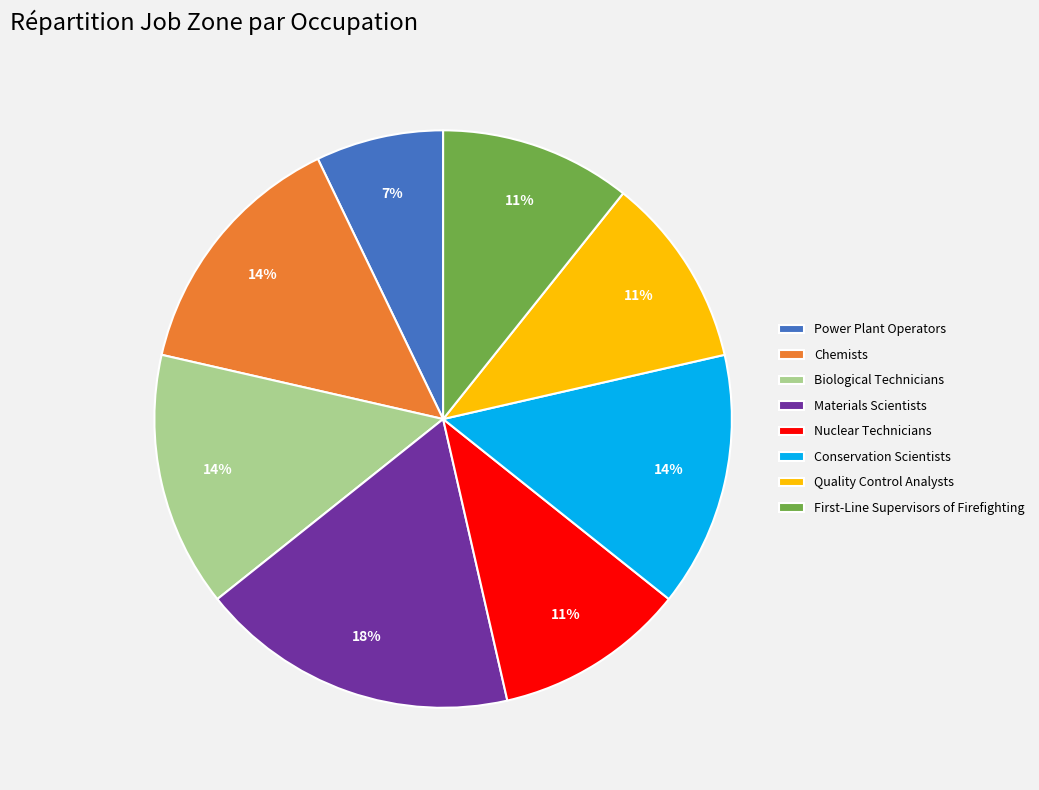

Is there a majority slice in this chart?

No